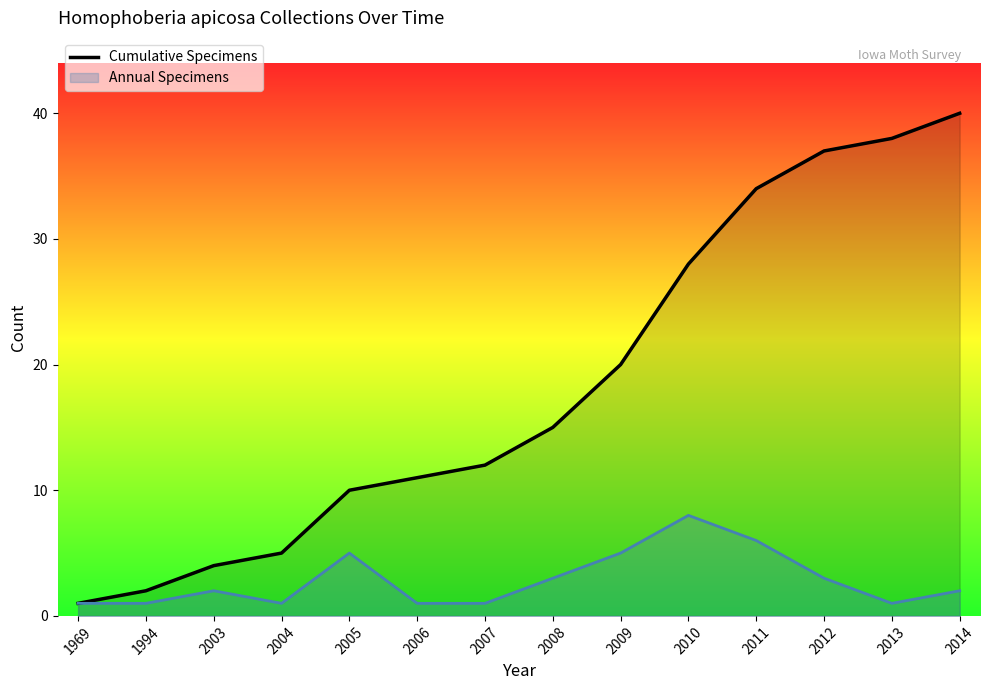

True or false: Cumulative Specimens has a value of 7 at 2004.

False